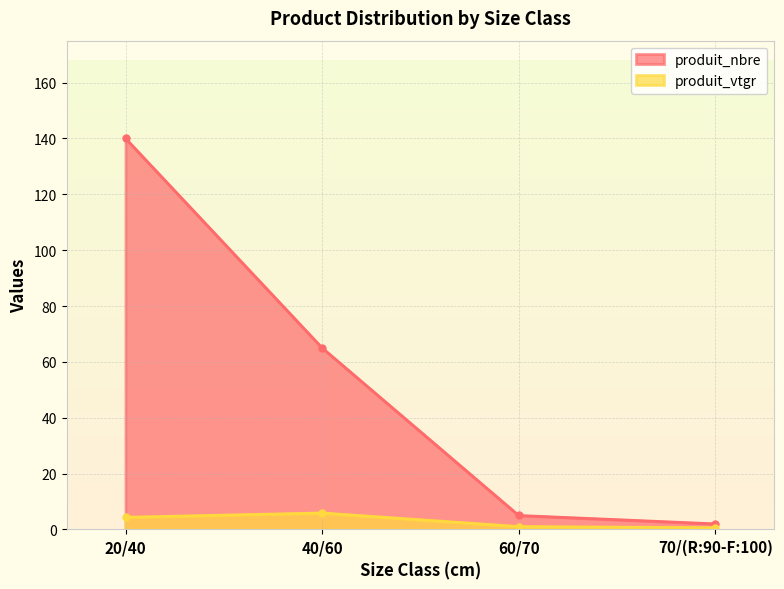

True or false: produit_nbre and produit_vtgr cross at least once.

False